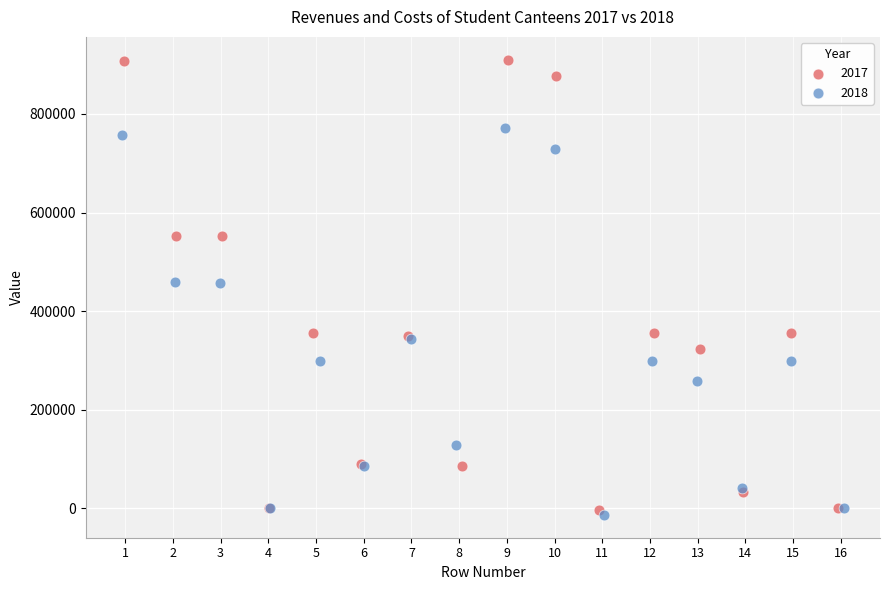

What are all the series names shown in the legend?

2017, 2018